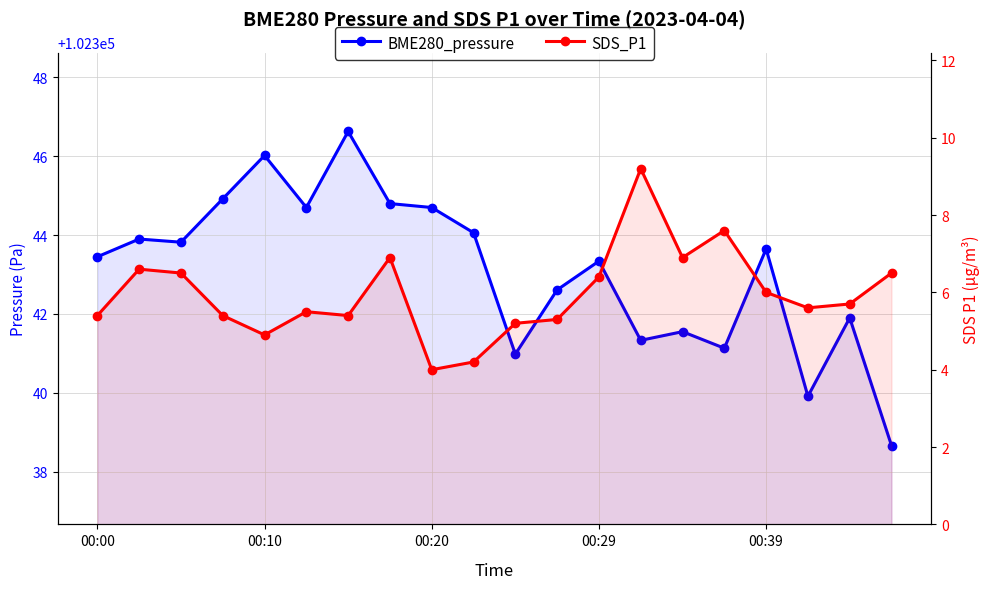

List the series in order of their peak value, lowest first.

SDS_P1, BME280_pressure